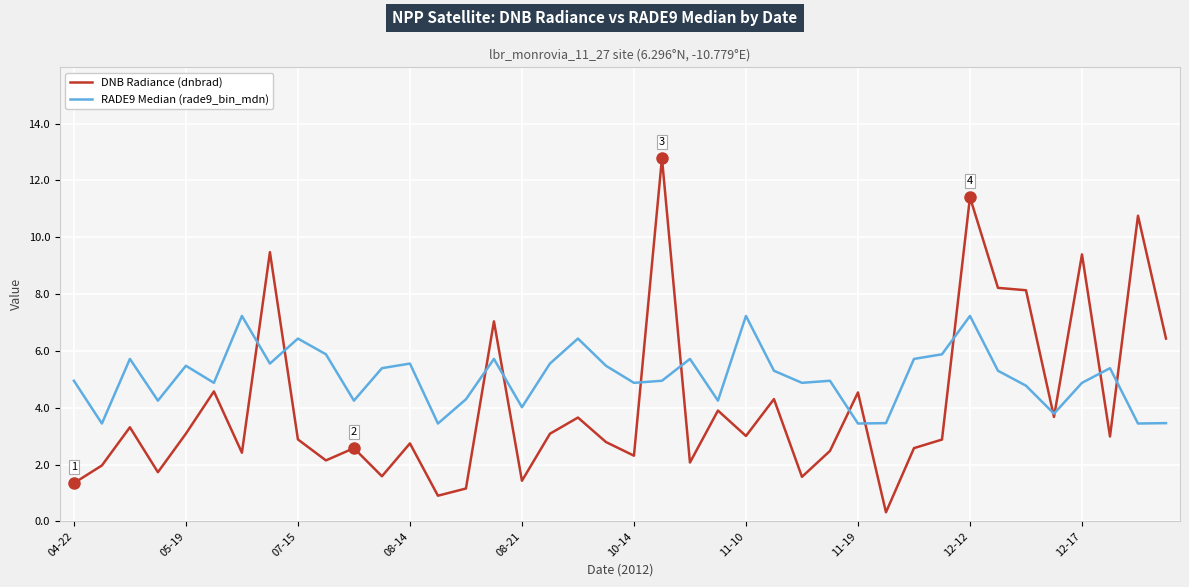

Rank the series by their maximum value, from highest to lowest.

DNB Radiance (dnbrad), RADE9 Median (rade9_bin_mdn)